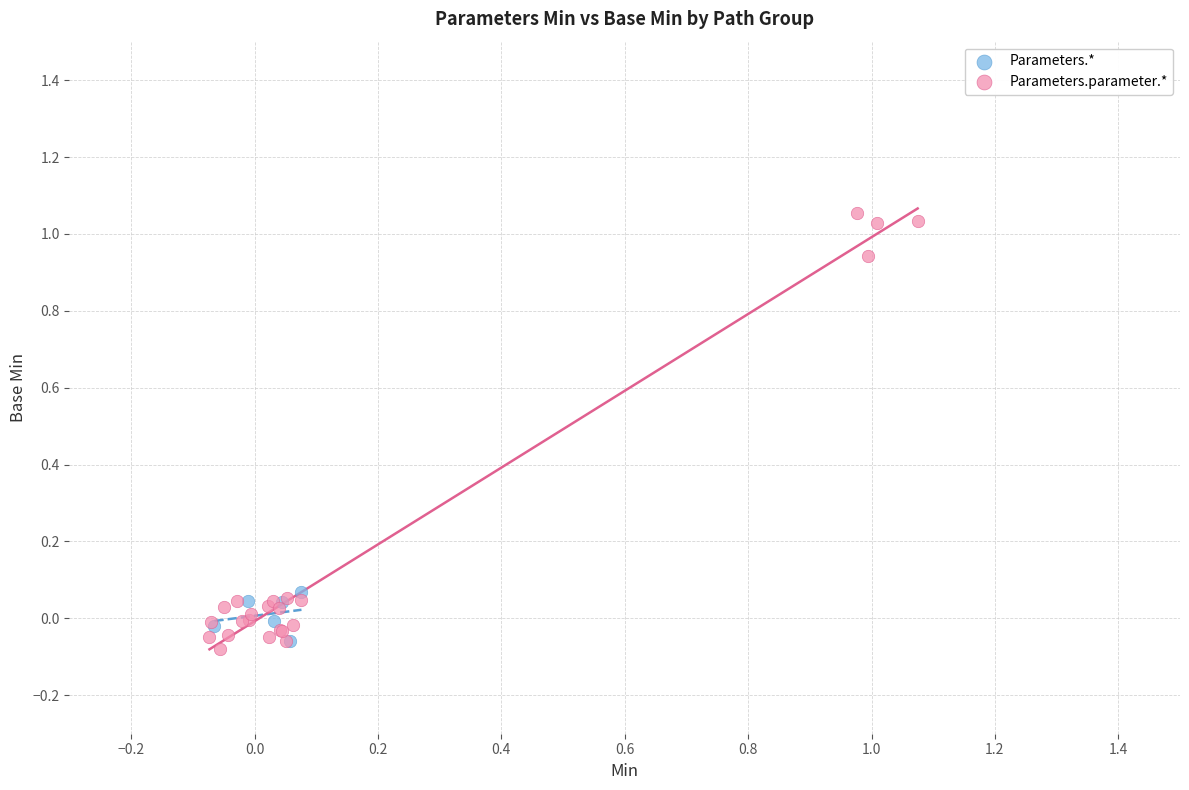

Which series reaches the minimum Y coordinate?

Parameters.parameter.*